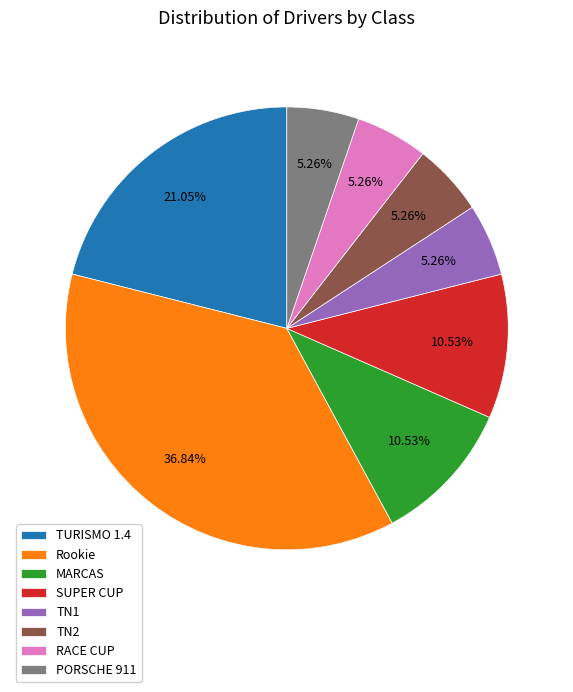

How many slices are in this pie chart?

8